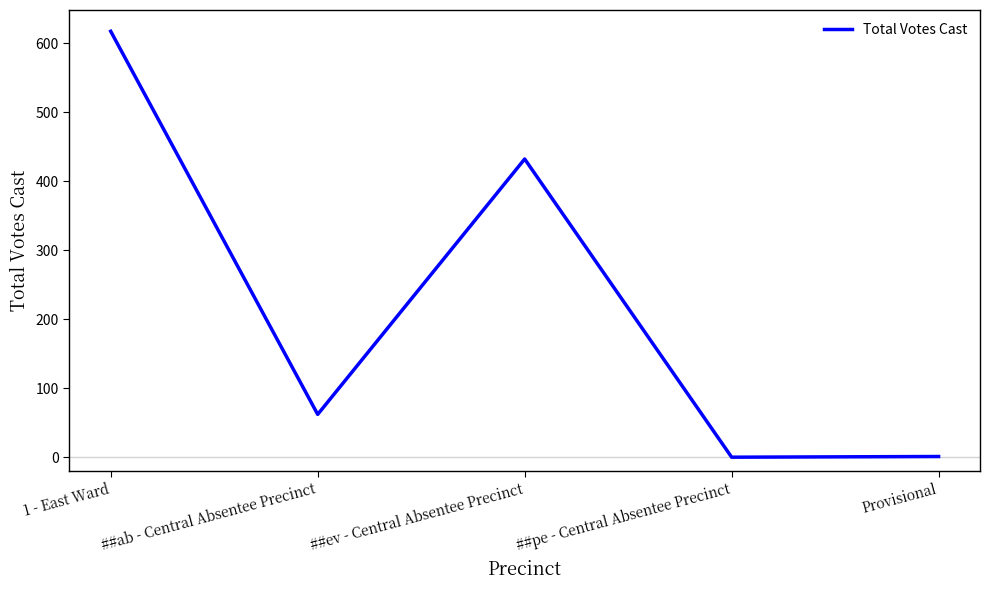

What is the sum of the values at 1 - East Ward and ##ab - Central Absentee Precinct?

679